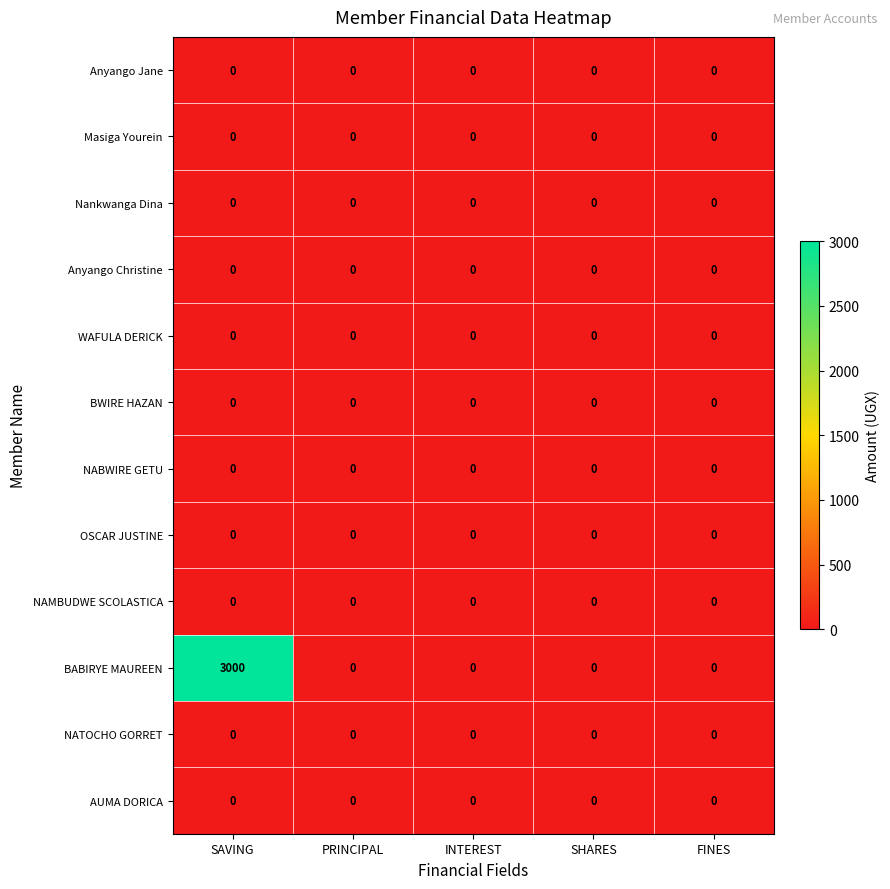

Which series has the widest spread of values?

BABIRYE MAUREEN